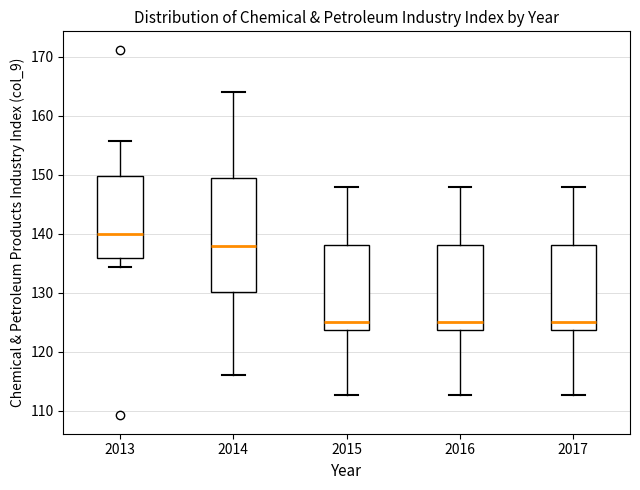

Reading left to right, read every box against the y-axis: the position of its median line, the range the box covers, and the ends of its whiskers. The values are not printed on the chart, so give them approximately, as read against the axis.

2013: median 140, box 136 to 150, whiskers 134 to 156
2014: median 138, box 130 to 149, whiskers 116 to 164
2015: median 125, box 124 to 138, whiskers 113 to 148
2016: median 125, box 124 to 138, whiskers 113 to 148
2017: median 125, box 124 to 138, whiskers 113 to 148